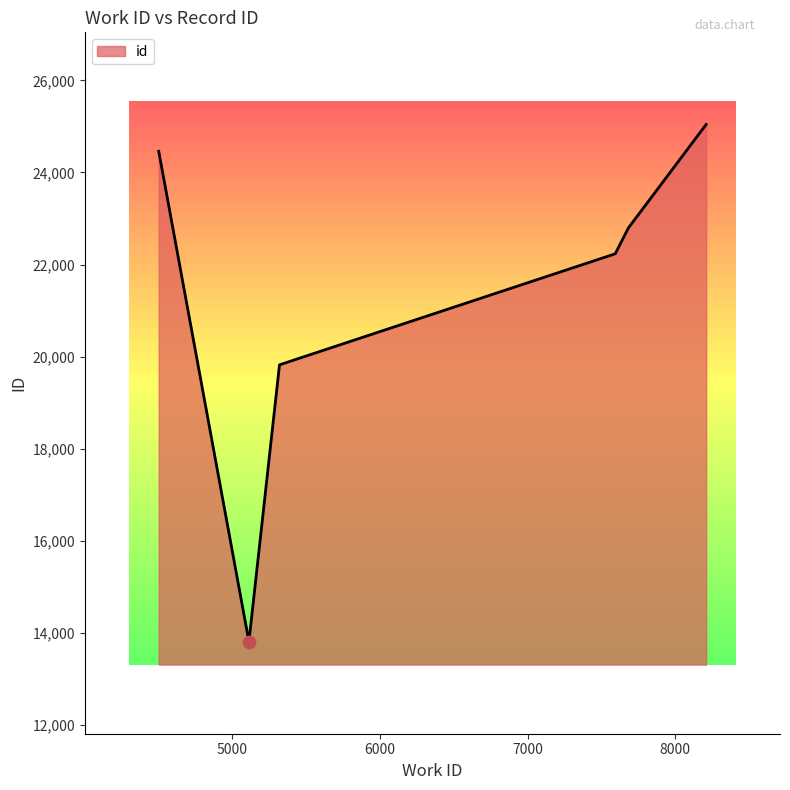

How many interior local valleys (lower than both neighbors) does the data have?

1